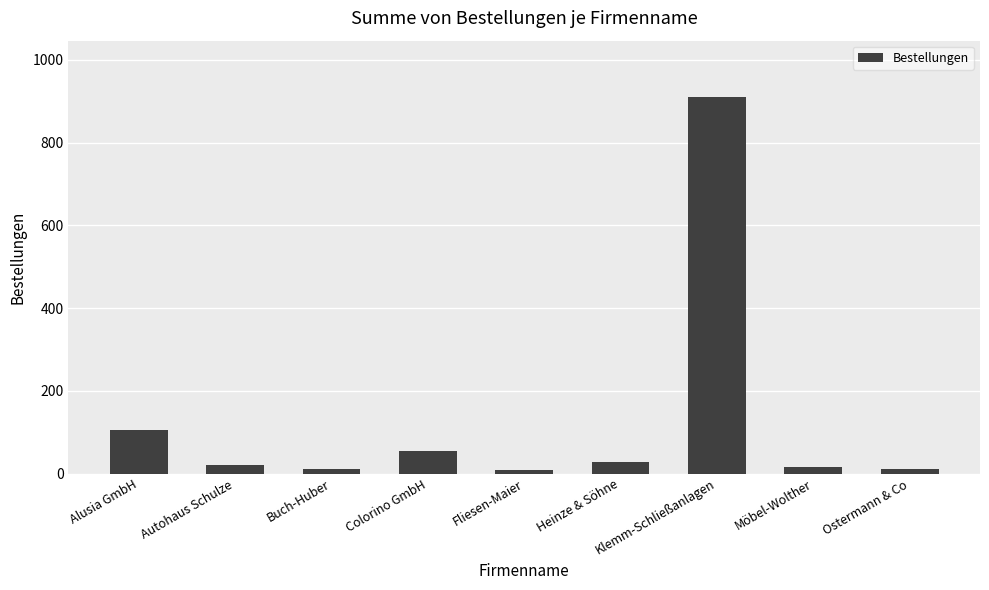

What is the value of the 4th bar from the left?

55